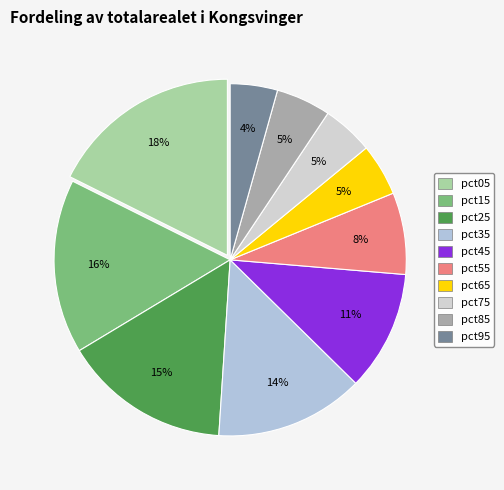

Does any single category account for the majority?

No